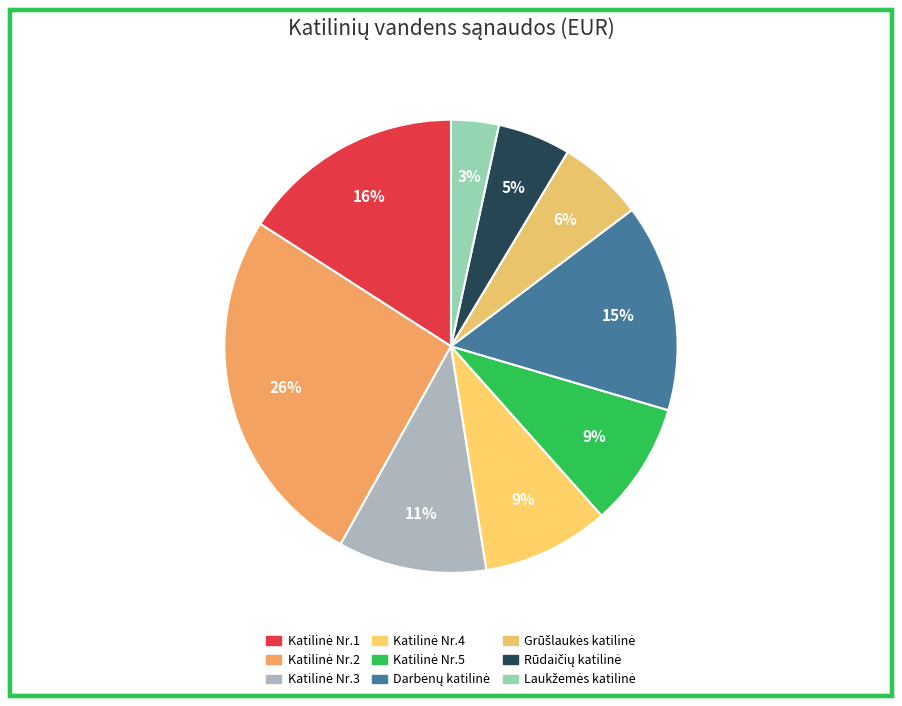

Combined, what portion of the pie is Darbėnų katilinė and Katilinė Nr.3?

25.4%